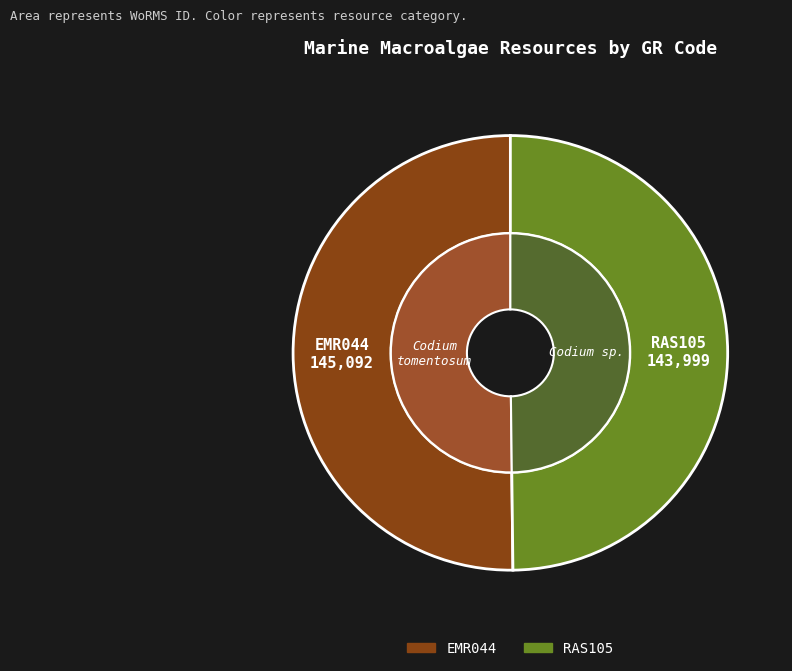

Rank the categories by value from lowest to highest.

RAS105, EMR044